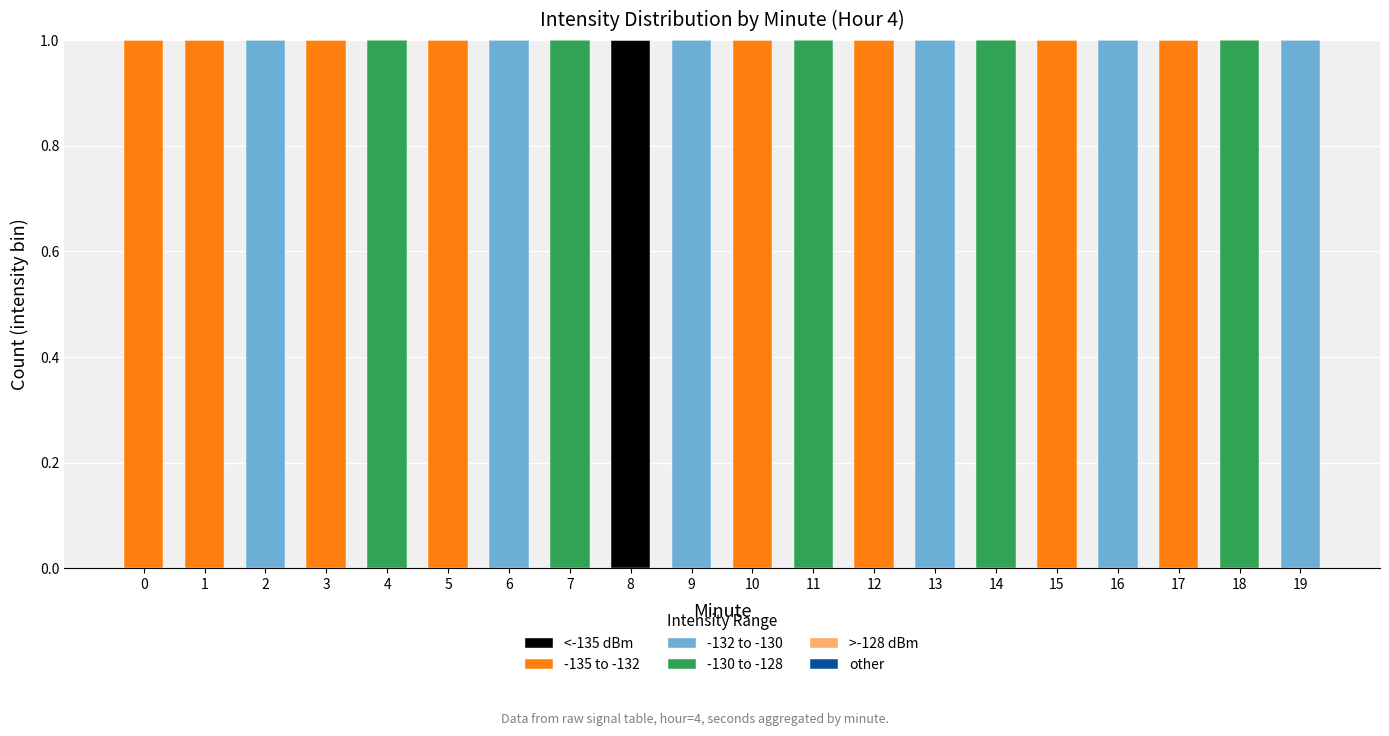

Which category has the highest value in the <-135 dBm series?

8